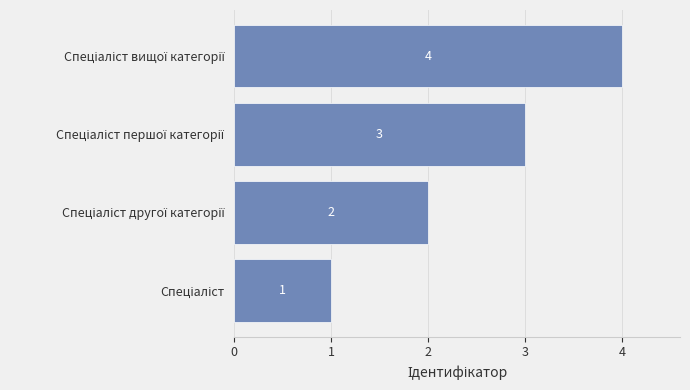

What is the sum of all values?

10